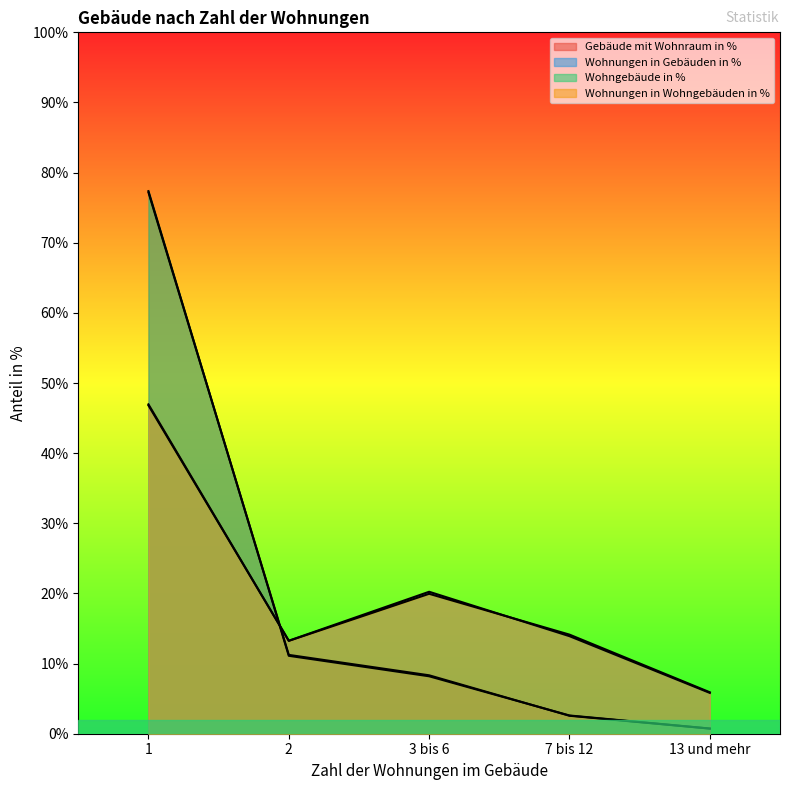

Between which two adjacent categories do Wohnungen in Gebäuden in % and Wohngebäude in % first intersect?

1 and 2